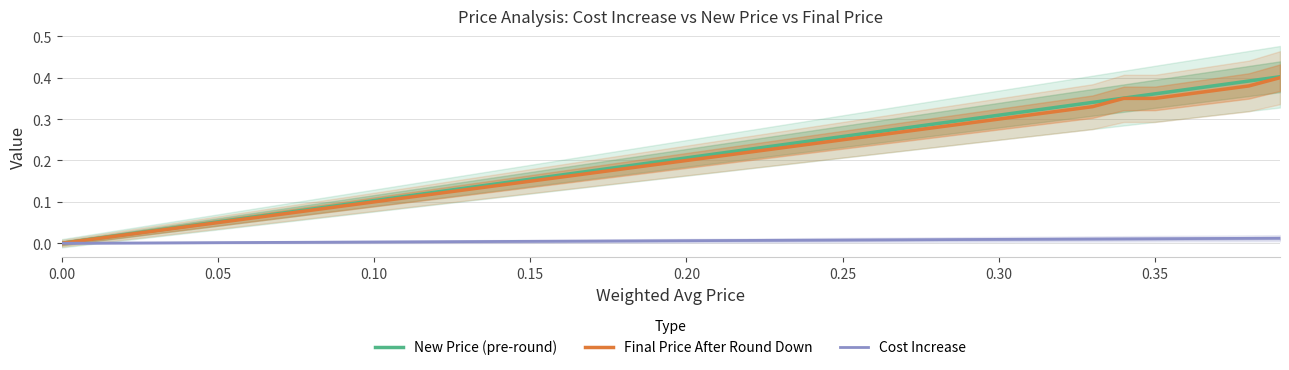

True or false: Final Price After Round Down has a value of 0.3 at 0.30.

True